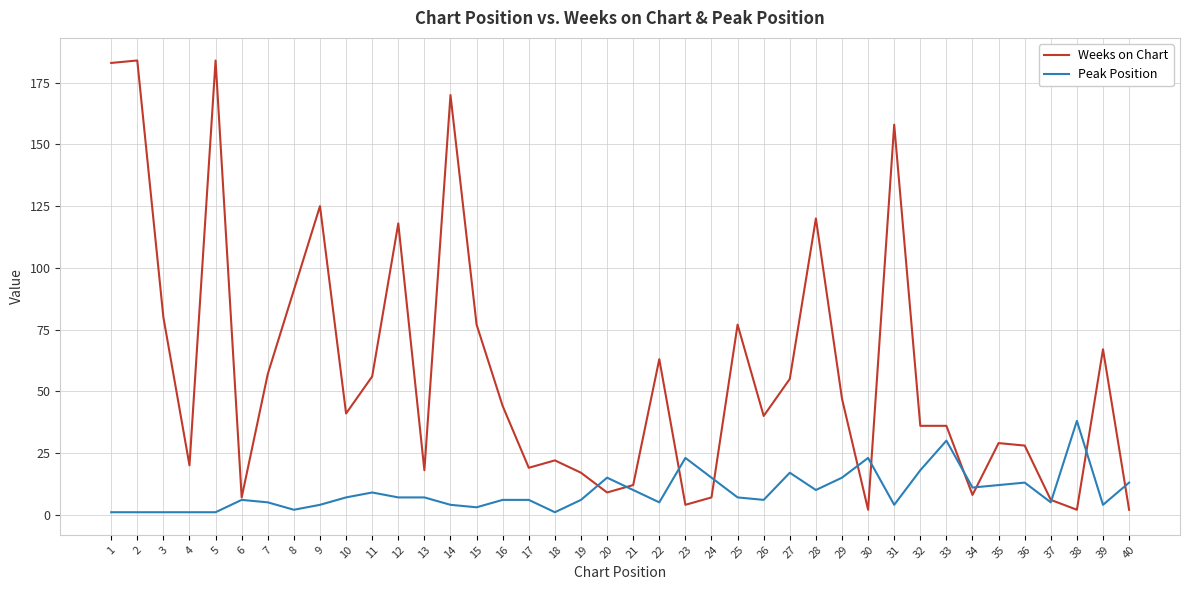

What is the maximum value shown in the chart?

184